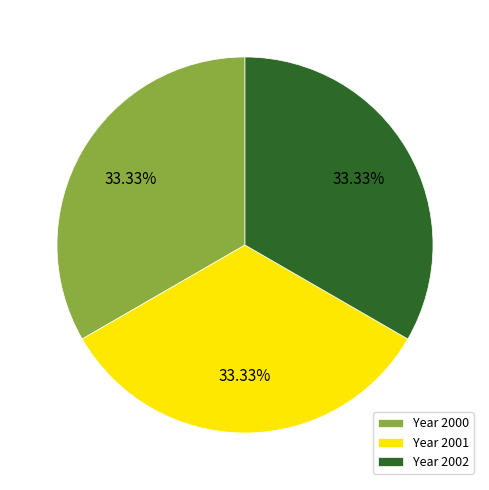

Count the number of slices in the pie.

3